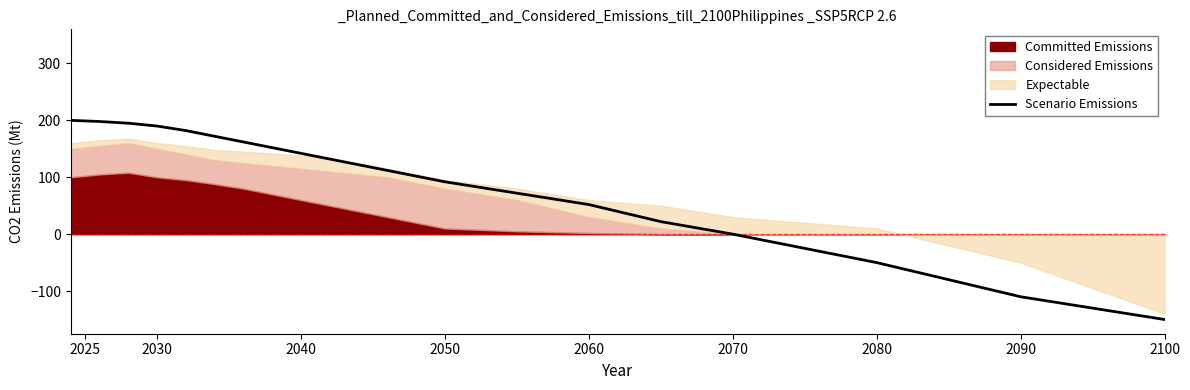

The Scenario Emissions series shows -110 at 2090. True or false?

True